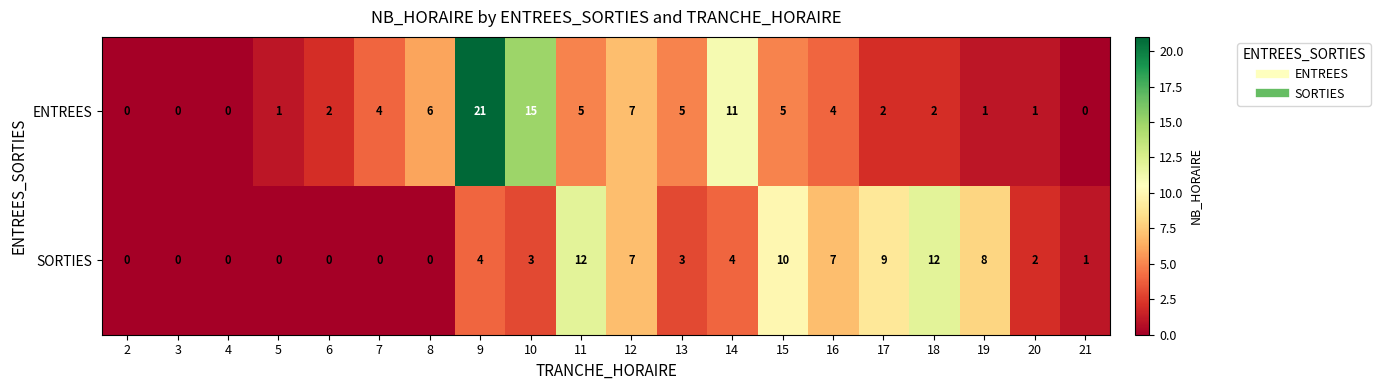

Where does the SORTIES series first go above 3?

9